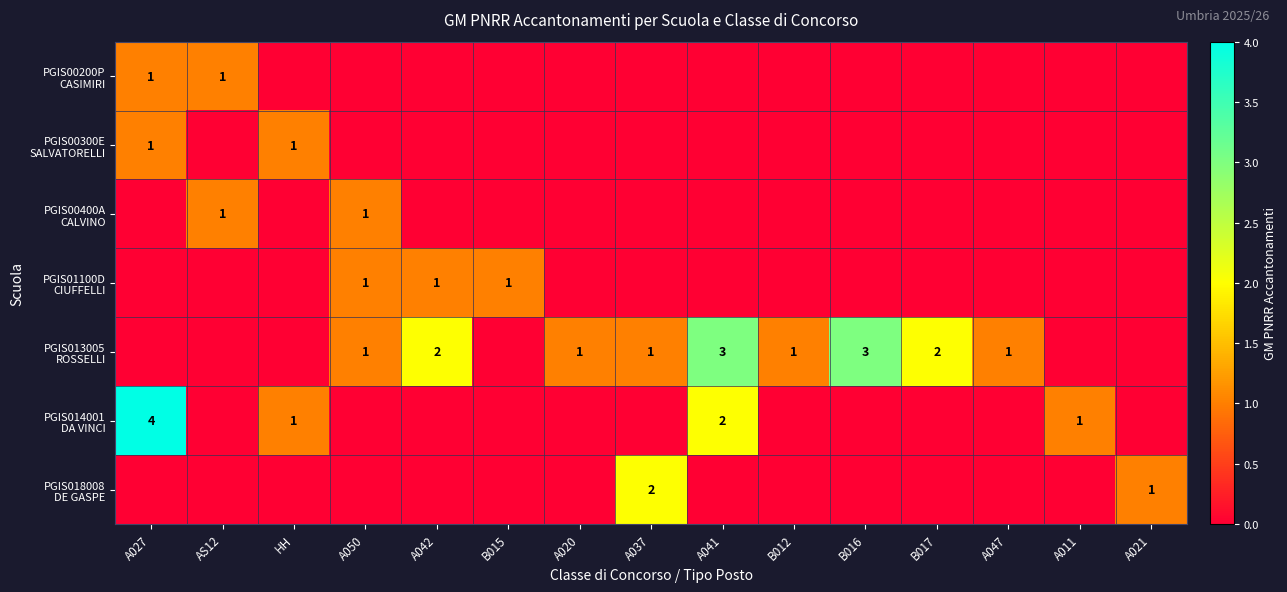

The value of PGIS014001 DA VINCI at A047 is 0. True or false?

True